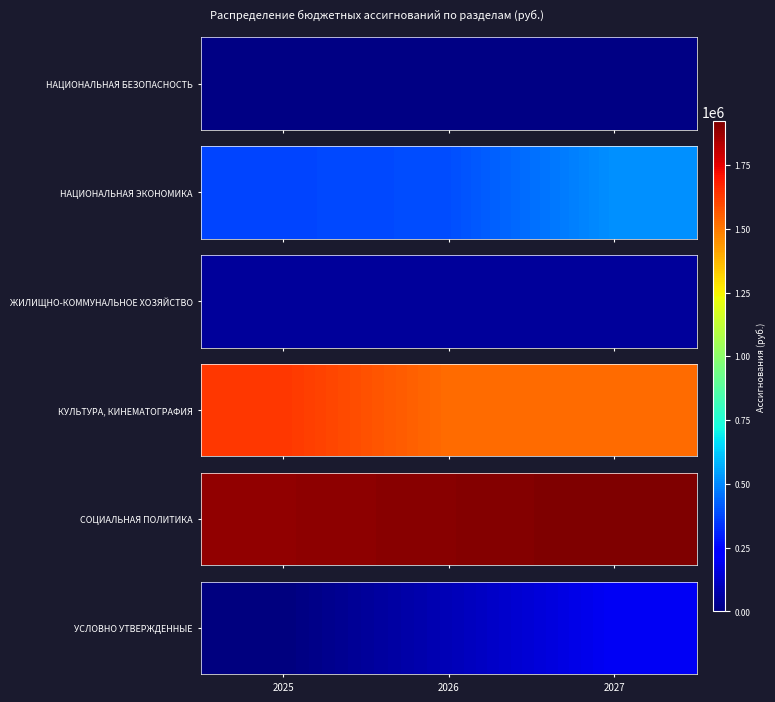

The value at 2025 is 0. True or false?

True